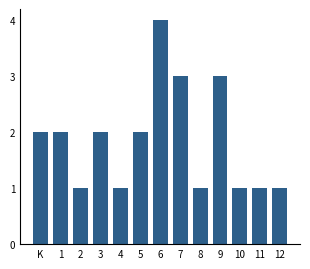

Reading left to right, what are all the values shown in this chart?

2	2	1	2	1	2	4	3	1	3	1	1	1